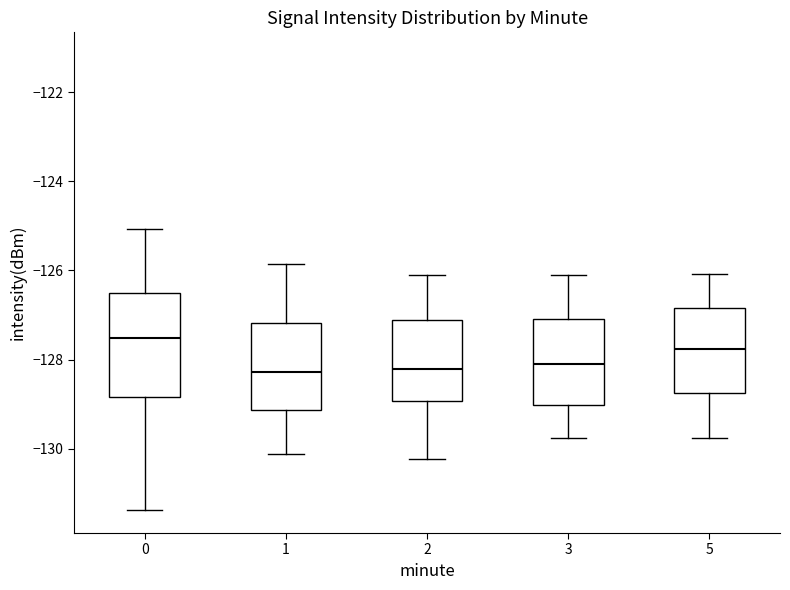

Reading left to right, transcribe this box plot: for each box, give where its median line is, the range the box spans, and where its two whiskers end, as read against the y-axis. The values are not printed on the chart, so give them approximately, as read against the axis.

0: median -127.6, box -128.8 to -126.4, whiskers -131.4 to -125.0
1: median -128.2, box -129.2 to -127.2, whiskers -130.2 to -125.8
2: median -128.2, box -129.0 to -127.2, whiskers -130.2 to -126.2
3: median -128.0, box -129.0 to -127.0, whiskers -129.8 to -126.0
5: median -127.8, box -128.8 to -126.8, whiskers -129.8 to -126.0